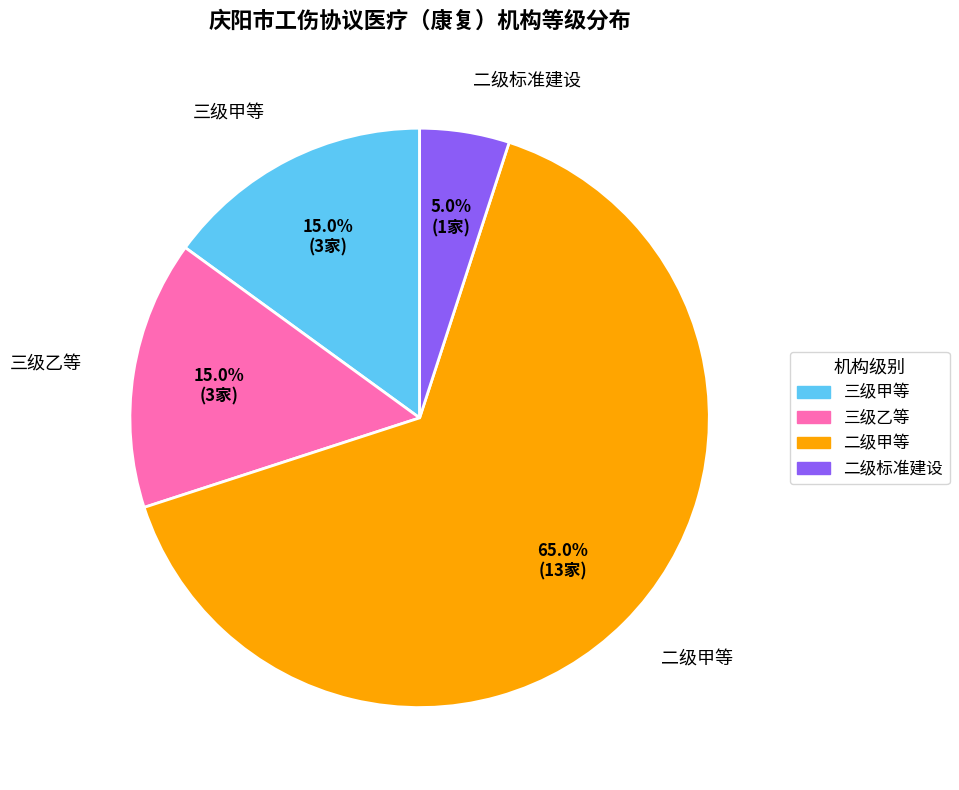

Count the number of slices in the pie.

4